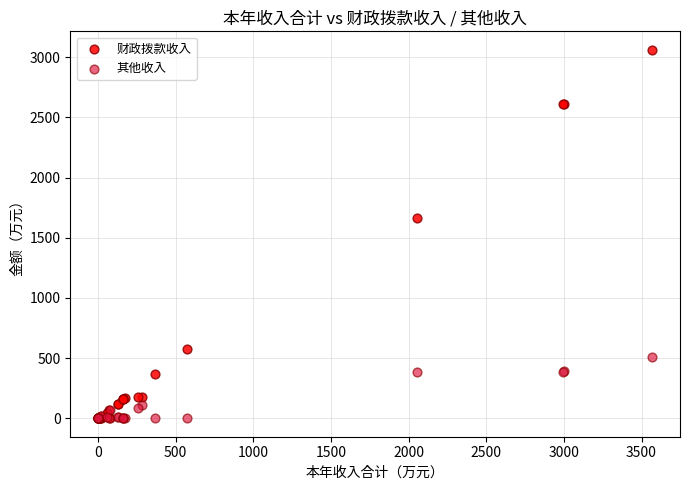

In the 财政拨款收入 series, what Y value is closest to 1530?

1667.0